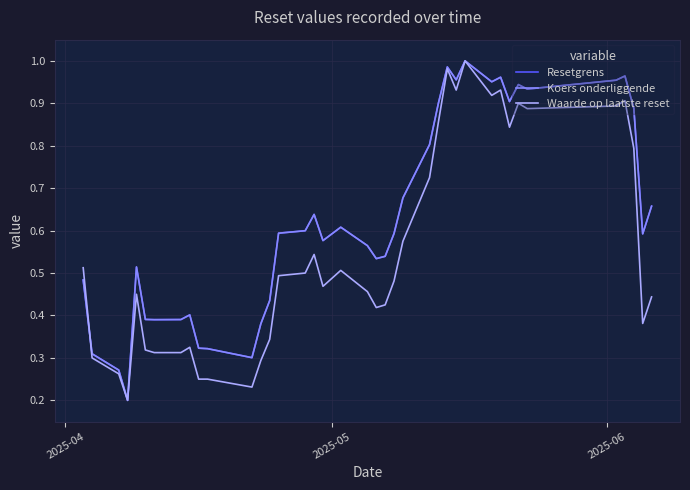

Rank the series by their maximum value, from lowest to highest.

Resetgrens, Koers onderliggende, Waarde op laatste reset